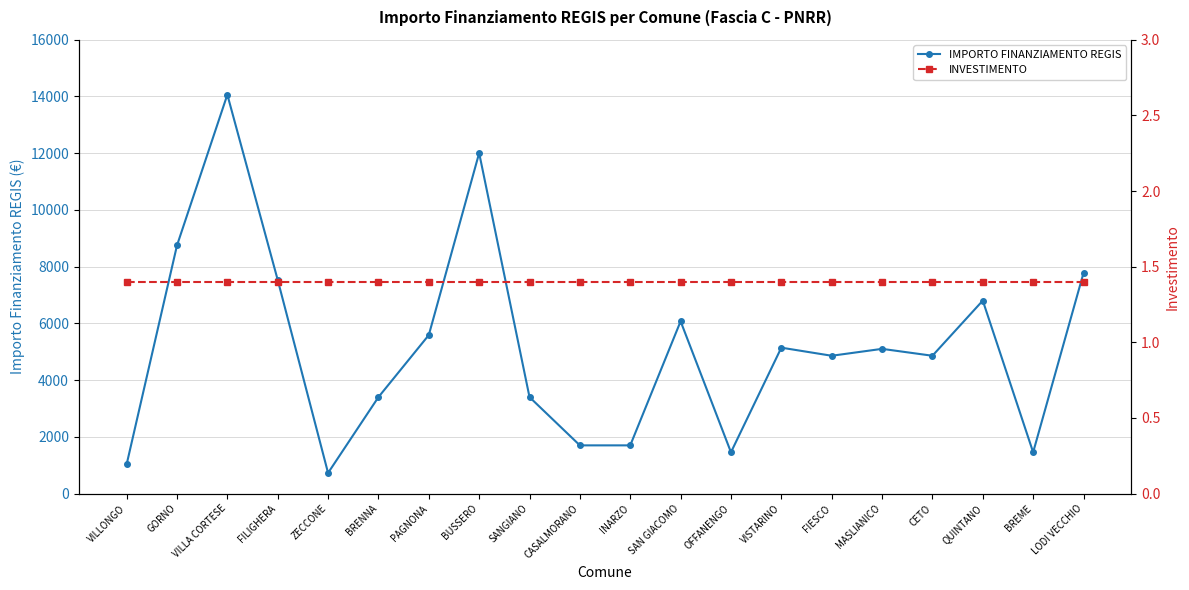

How many interior local peaks does the IMPORTO FINANZIAMENTO REGIS series have?

6